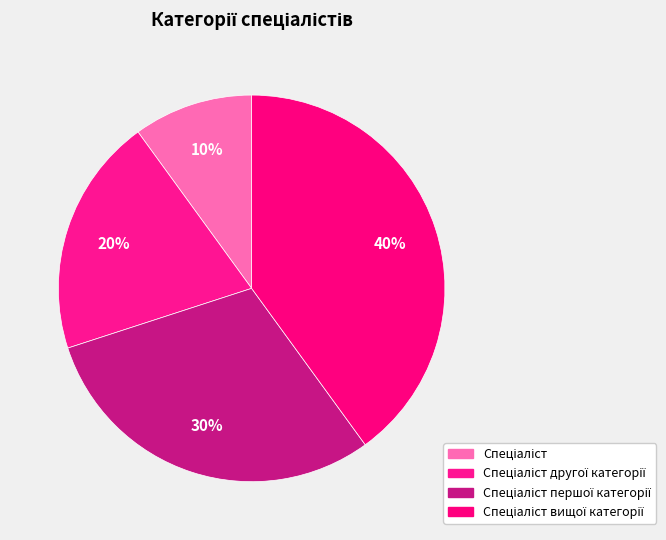

How many segments does this pie chart have?

4